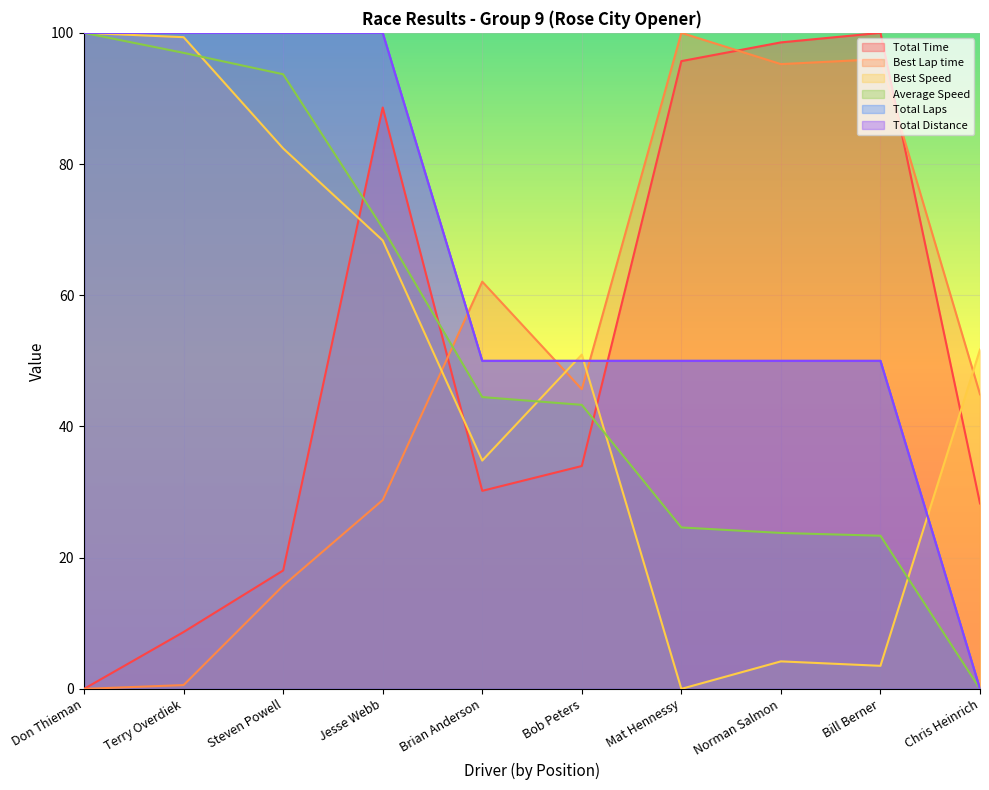

Is it true that Average Speed equals 41.5 at Bill Berner?

False